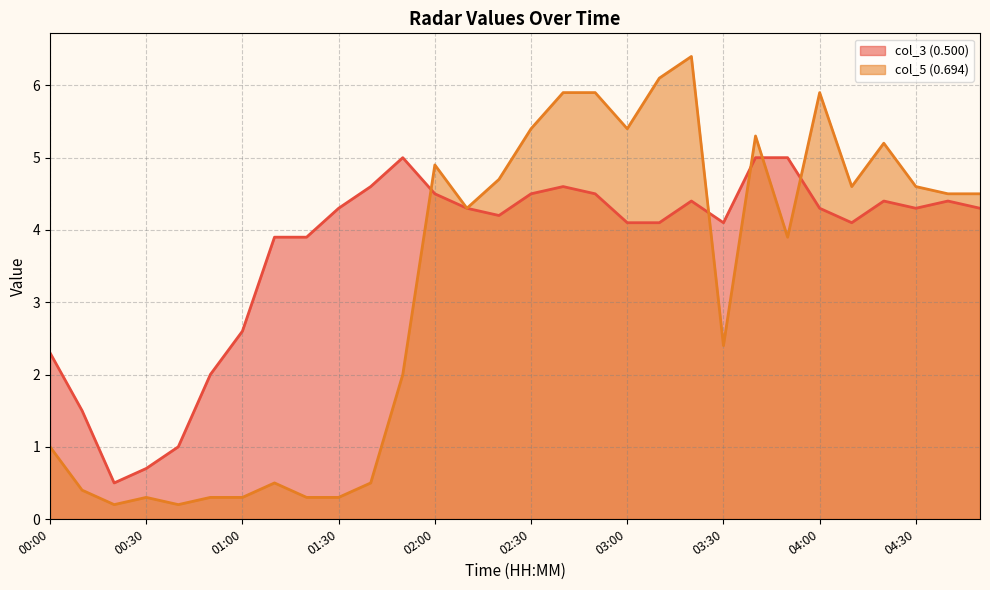

Is the value of col_3 (0.500) at 03:40 greater than the value of col_5 (0.694) at 00:20?

Yes